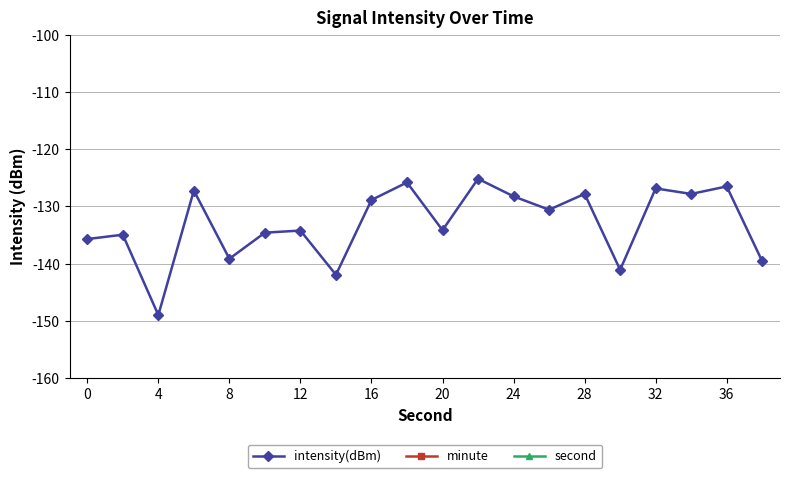

True or false: intensity(dBm) has more than 0 interior local peaks.

True